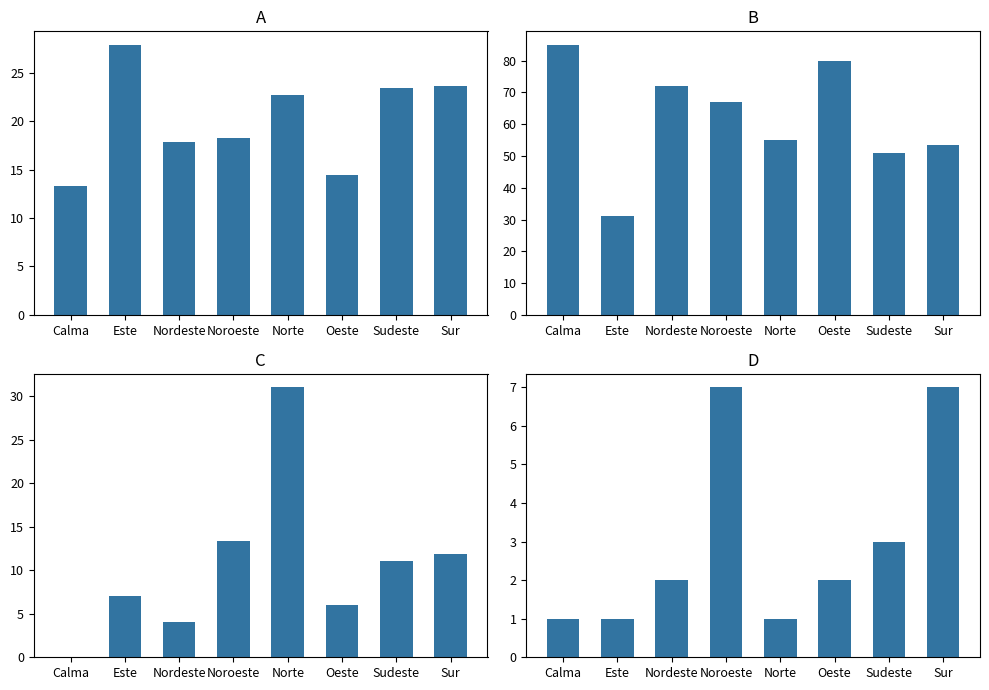

How many data points in Recuento de observaciones are above 2?

3